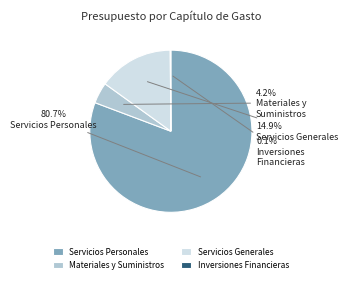

Which slice is the largest?

Servicios Personales